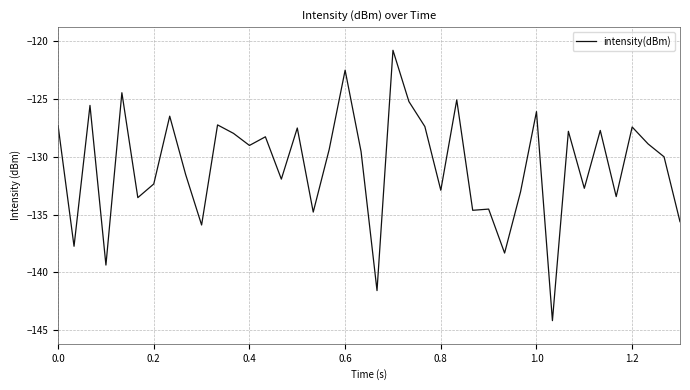

What is the greatest value displayed?

-120.8